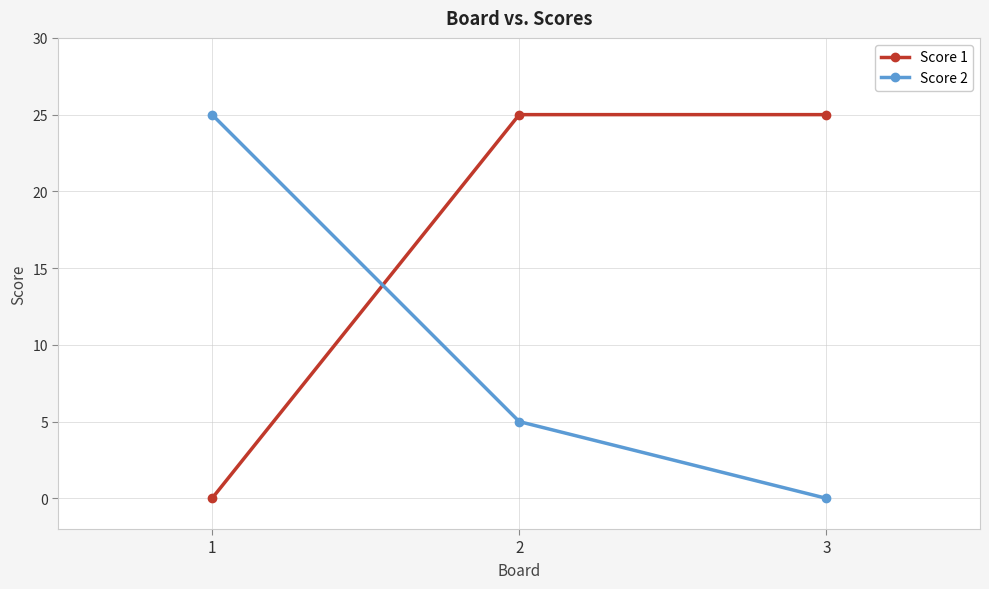

Is this an area chart (filled region under the line)?

No